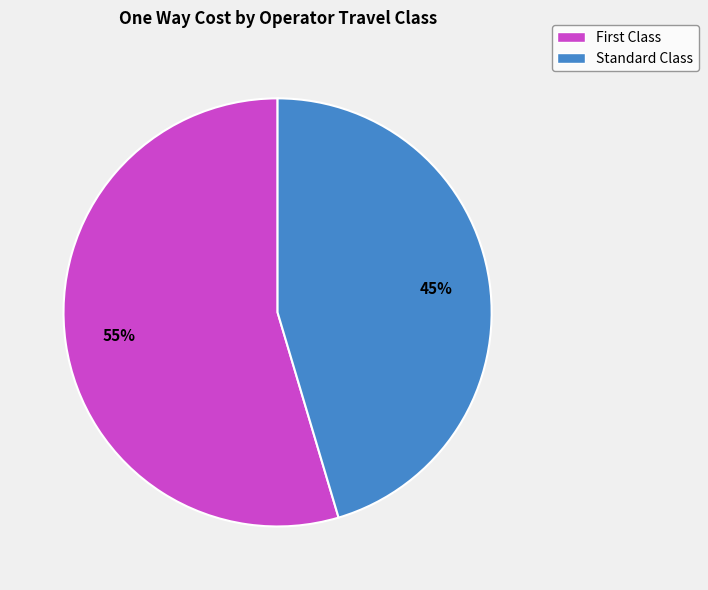

To the nearest percent, what is the average slice percentage?

50%